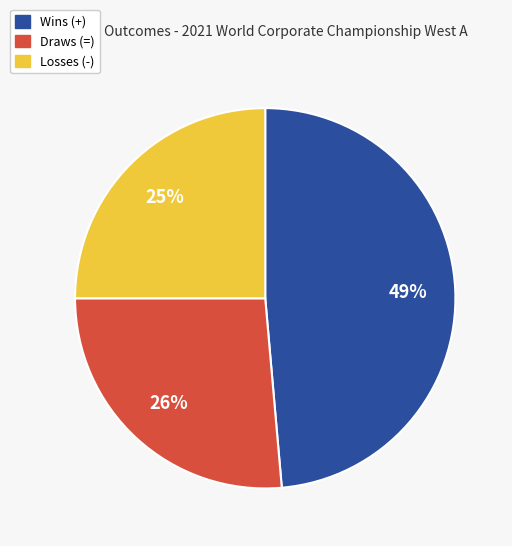

To the nearest percent, what percentage of the pie is Draws (=)?

26%